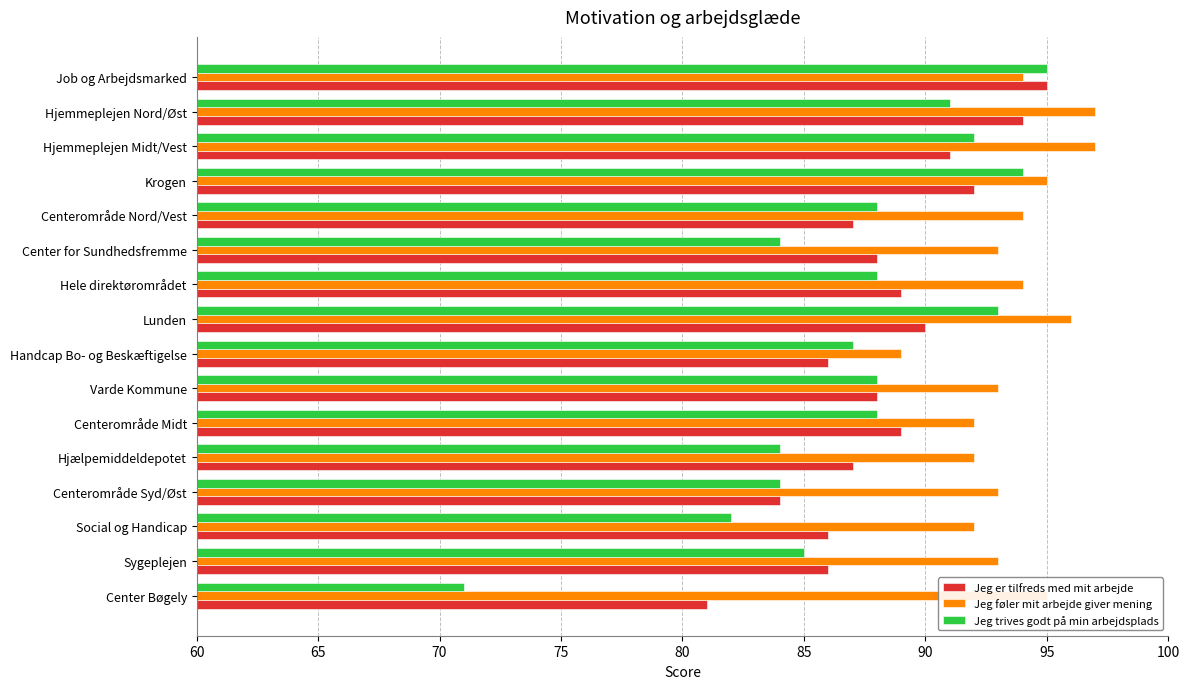

What is the lowest value of the Jeg føler mit arbejde giver mening series?

89